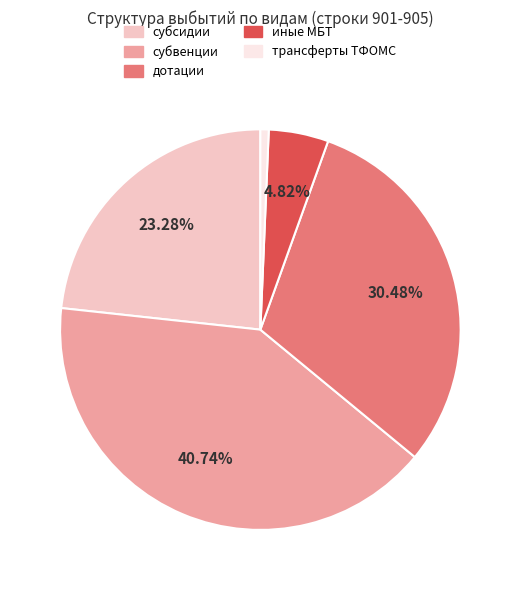

Is there any slice that represents more than half of the pie?

No